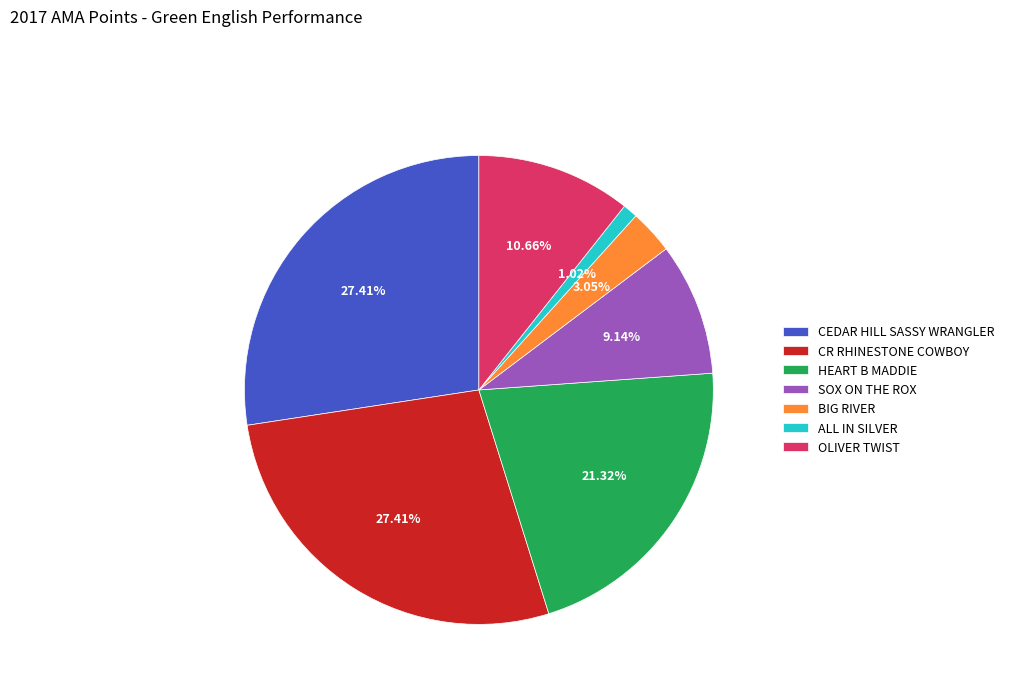

Does any single category account for the majority?

No